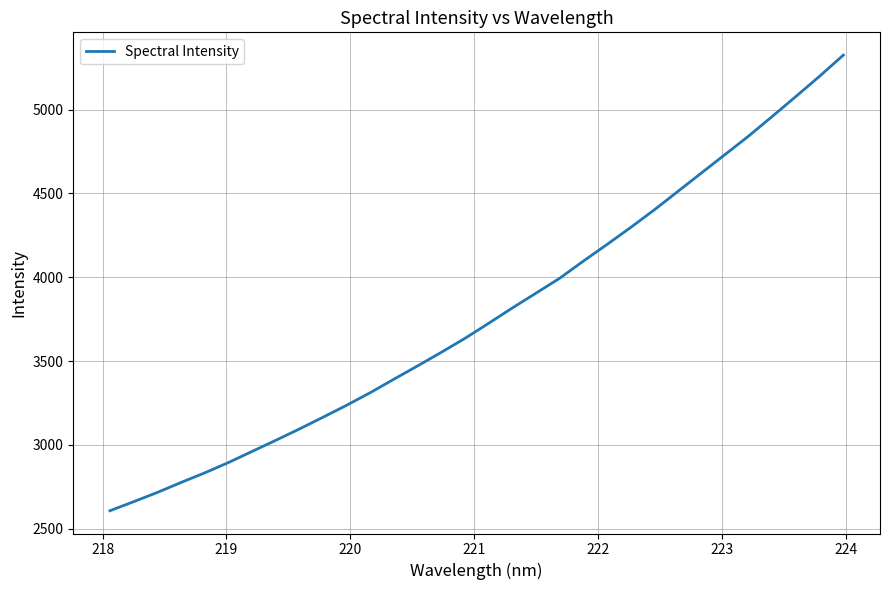

What is the difference between the maximum and minimum values?

2716.4